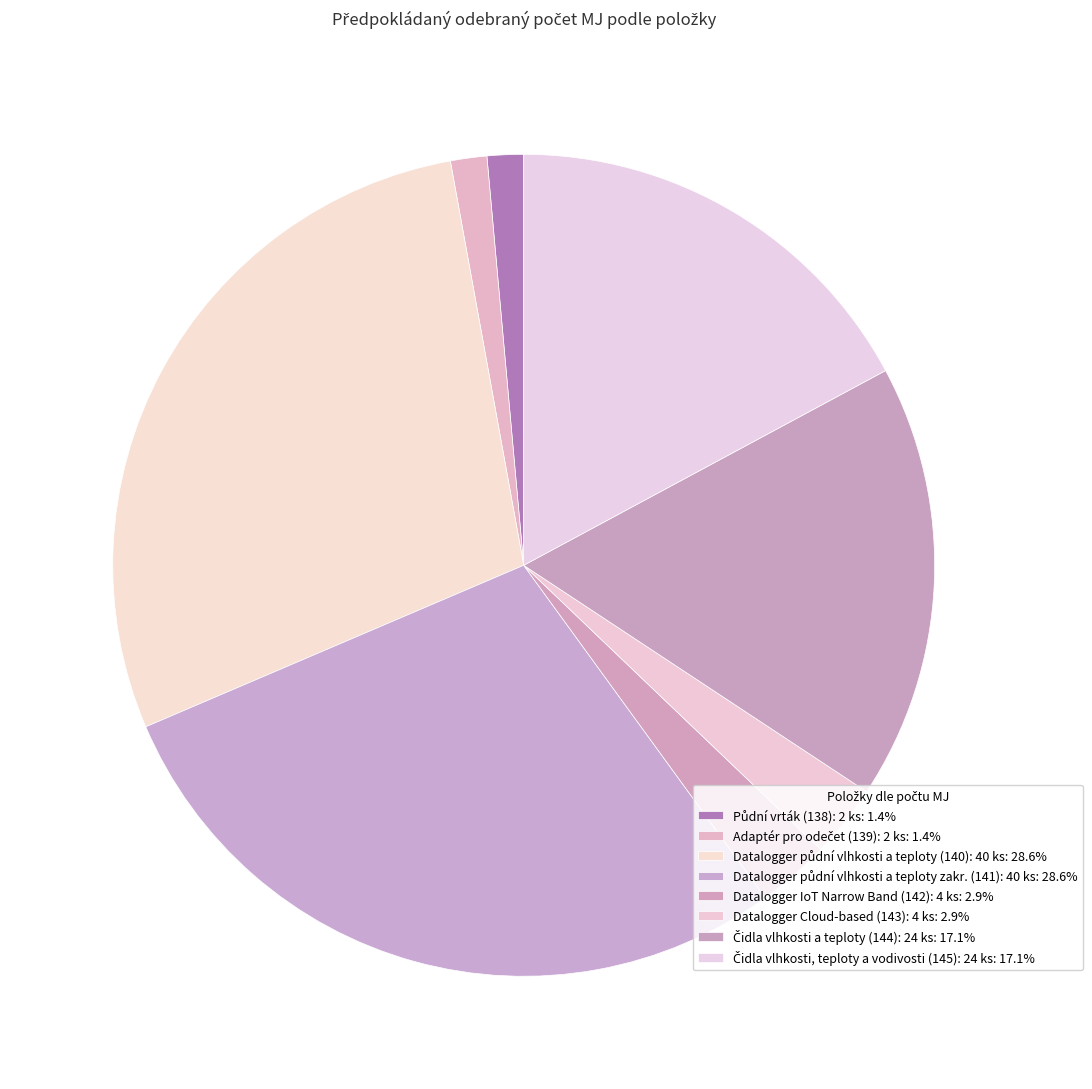

Is there a majority slice in this chart?

No